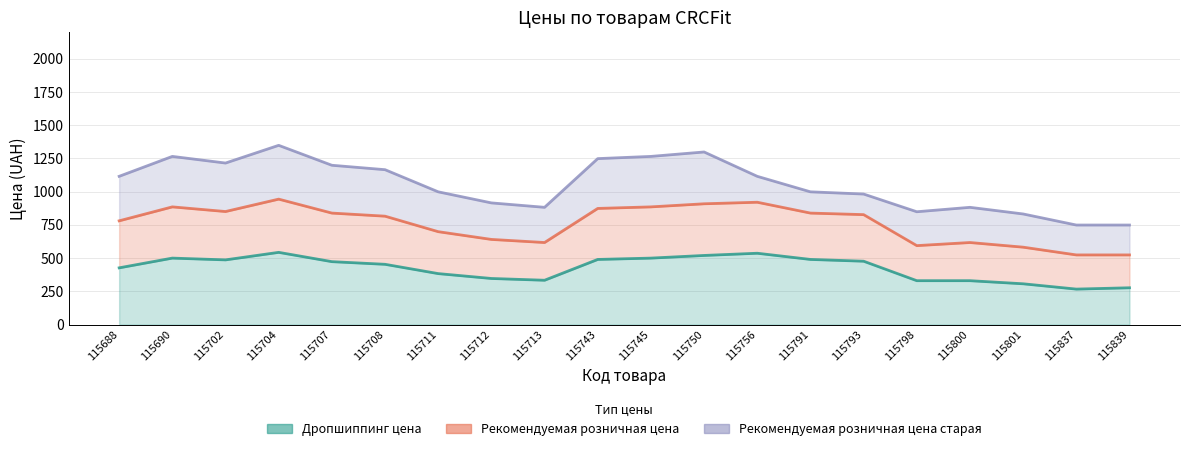

The Дропшиппинг цена series shows 266.7 at 115837. True or false?

True